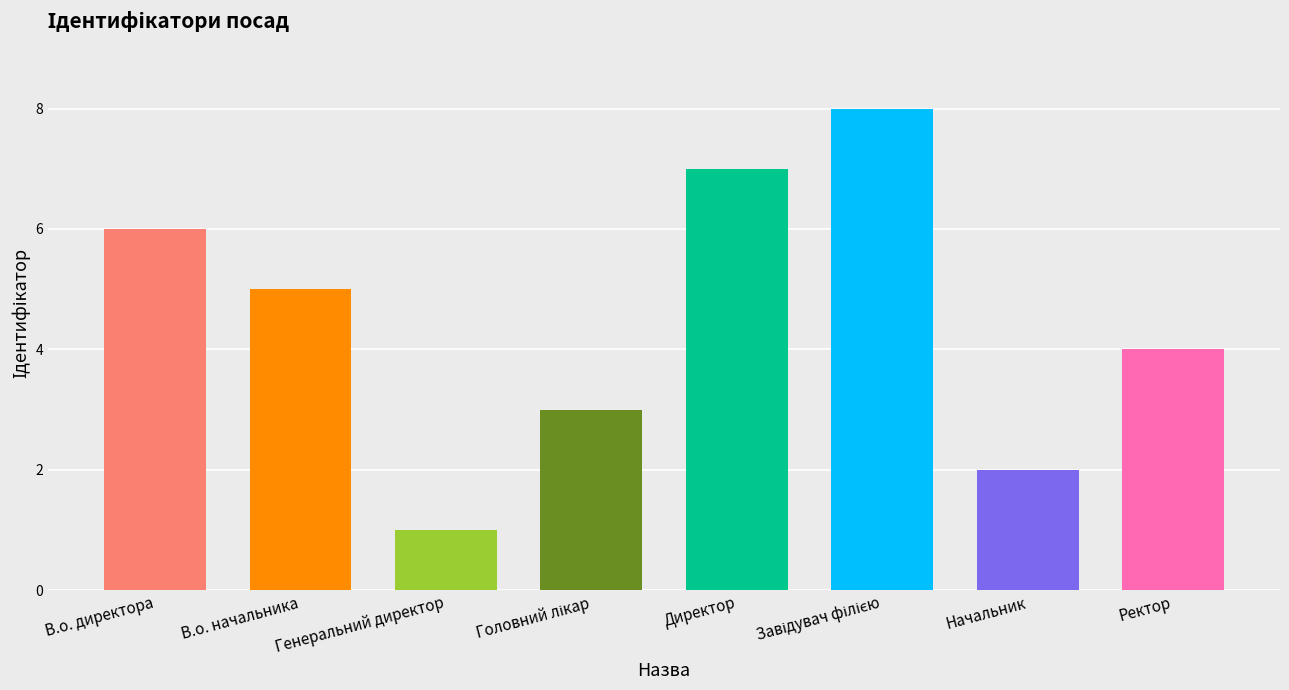

At which label is the value closest to 4?

Ректор